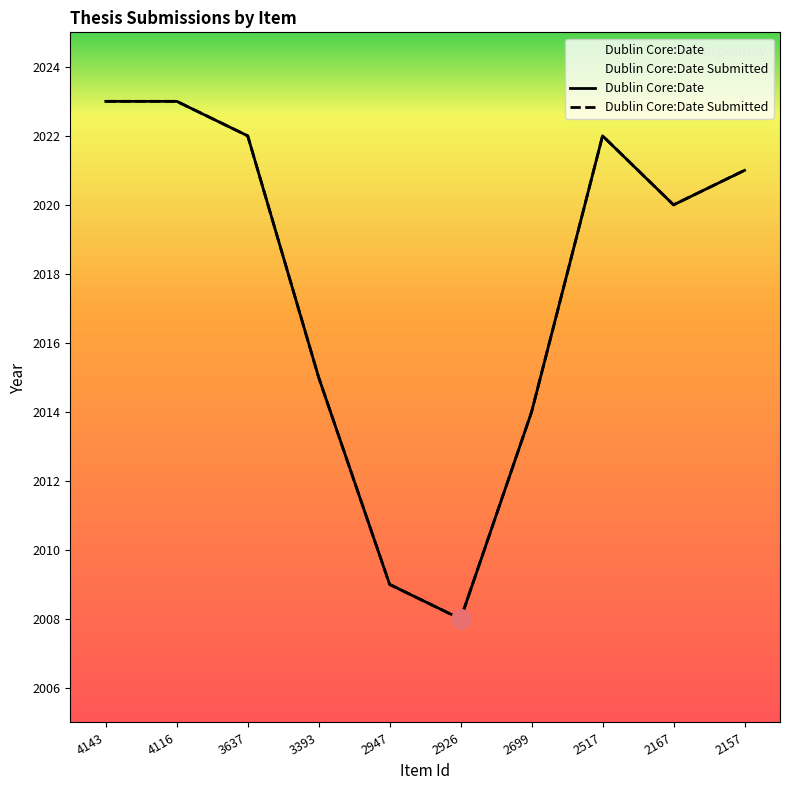

At which category is the sum across all series the highest?

4143